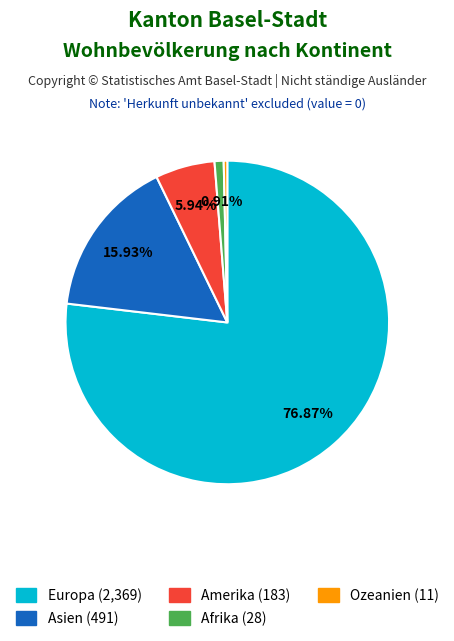

Is there any slice that represents more than half of the pie?

Yes